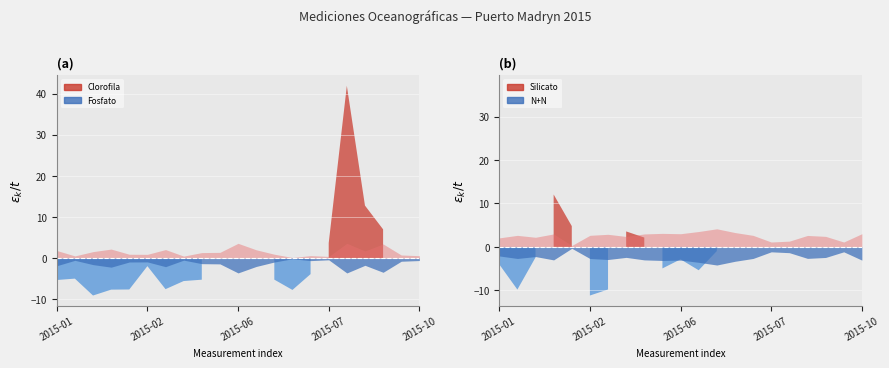

The Silicato (uM) series shows 11.7 at 2015-05-20. True or false?

True